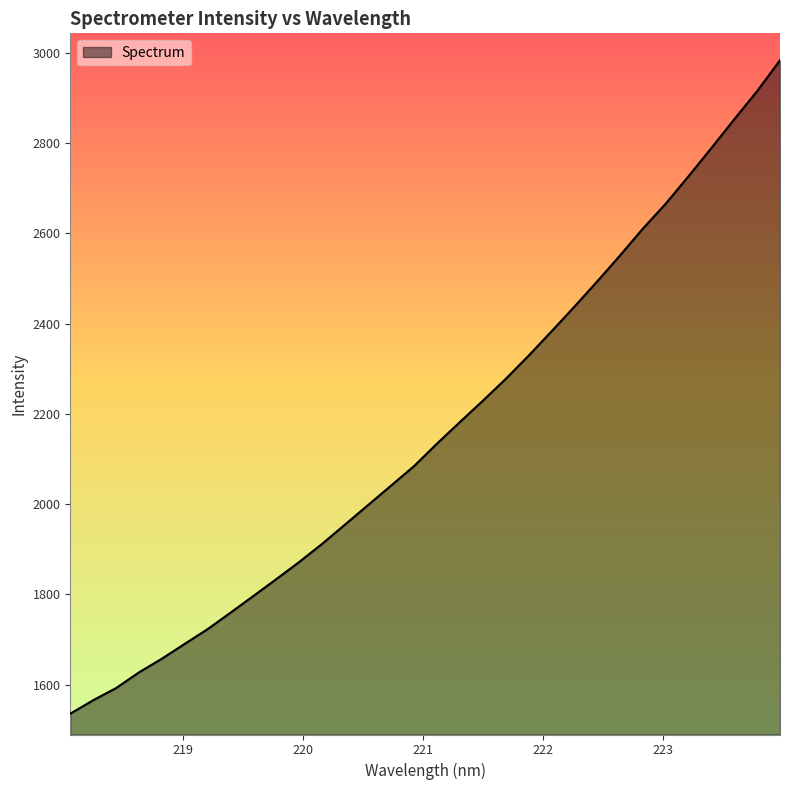

What is the maximum value shown in the chart?

2983.3